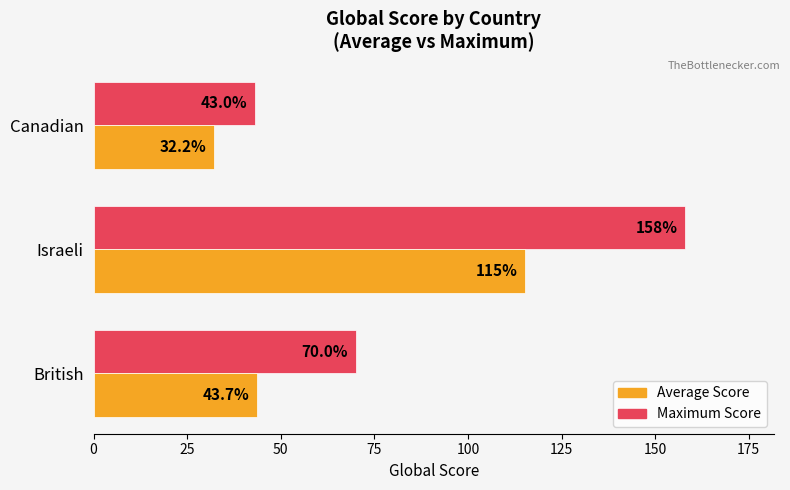

What are all the series names shown in the legend?

Average Score, Maximum Score